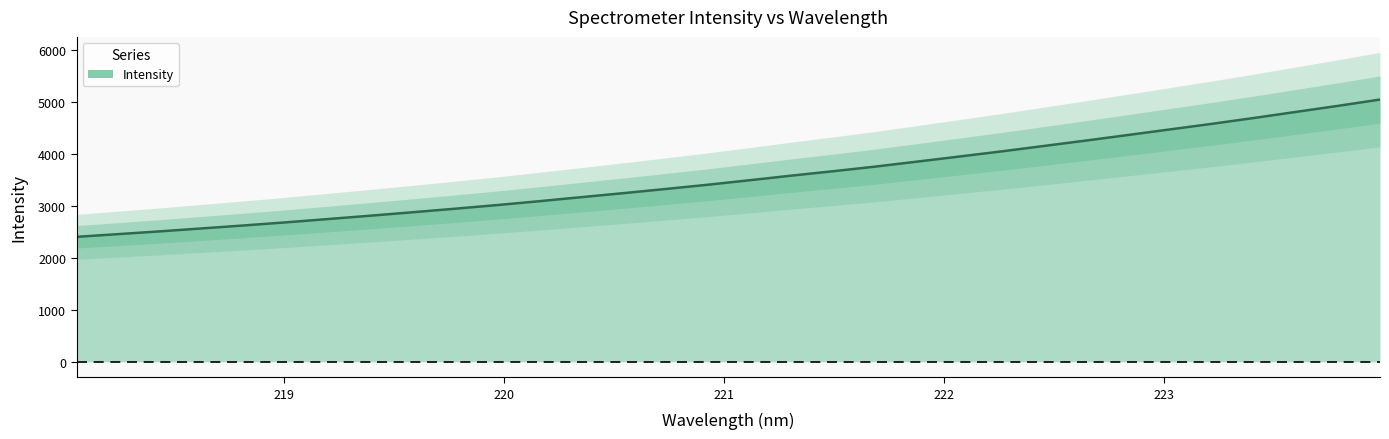

True or false: the data has more than 0 interior local peaks.

False